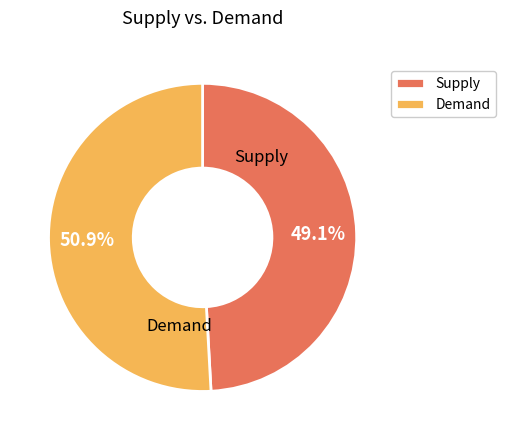

Rank the categories by value from lowest to highest.

Supply, Demand